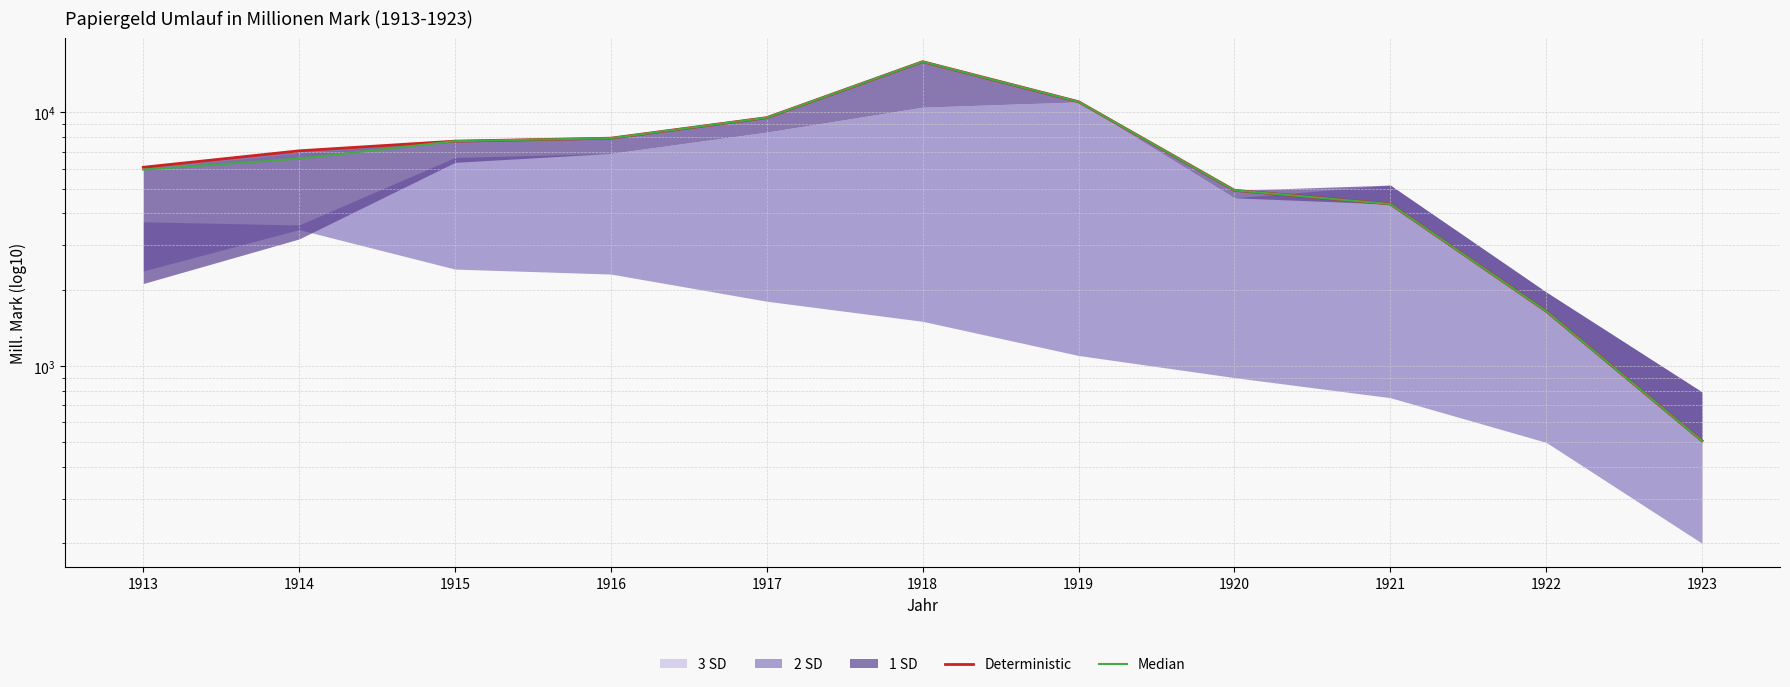

At how many categories does at least one series exceed 8711?

3